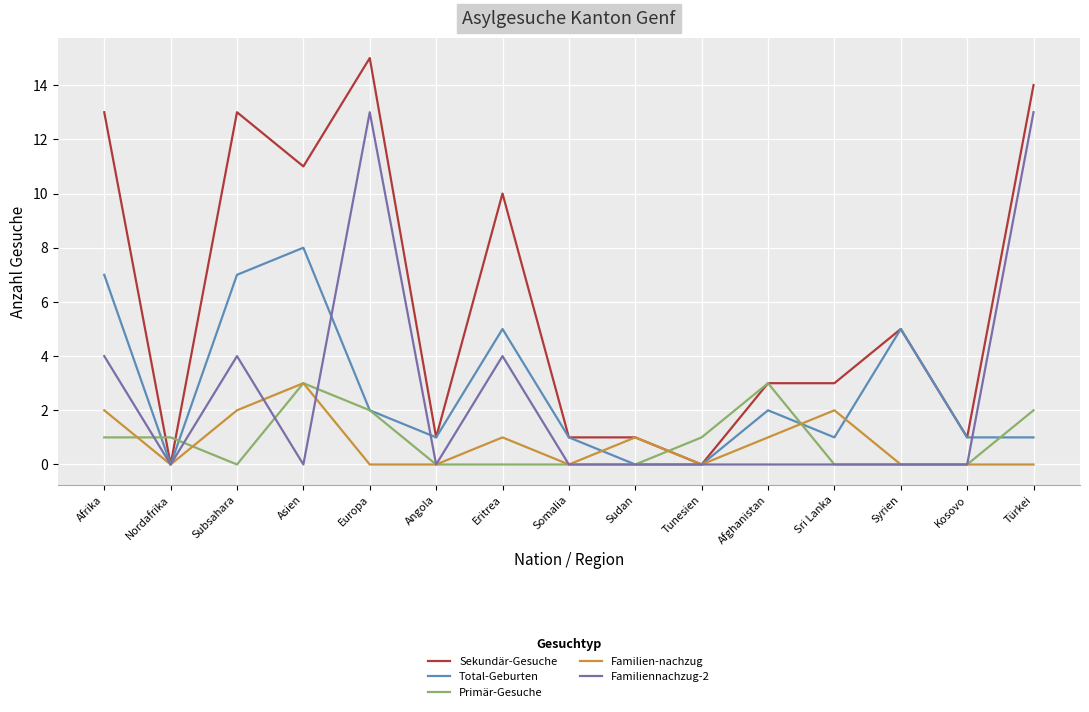

What is the total value across all series at Afghanistan?

9